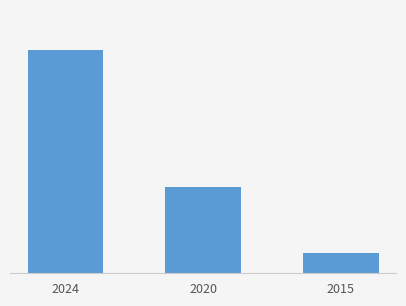

What is the ratio of the value at 2015 to the value at 2020?

0.2